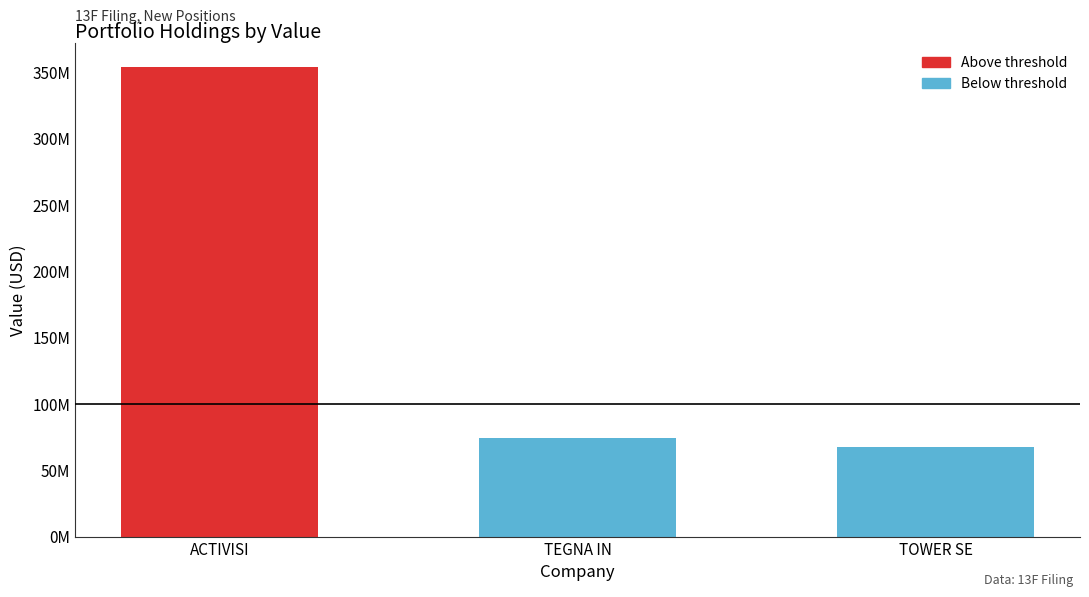

Rank the categories by value from highest to lowest.

ACTIVISI, TEGNA IN, TOWER SE